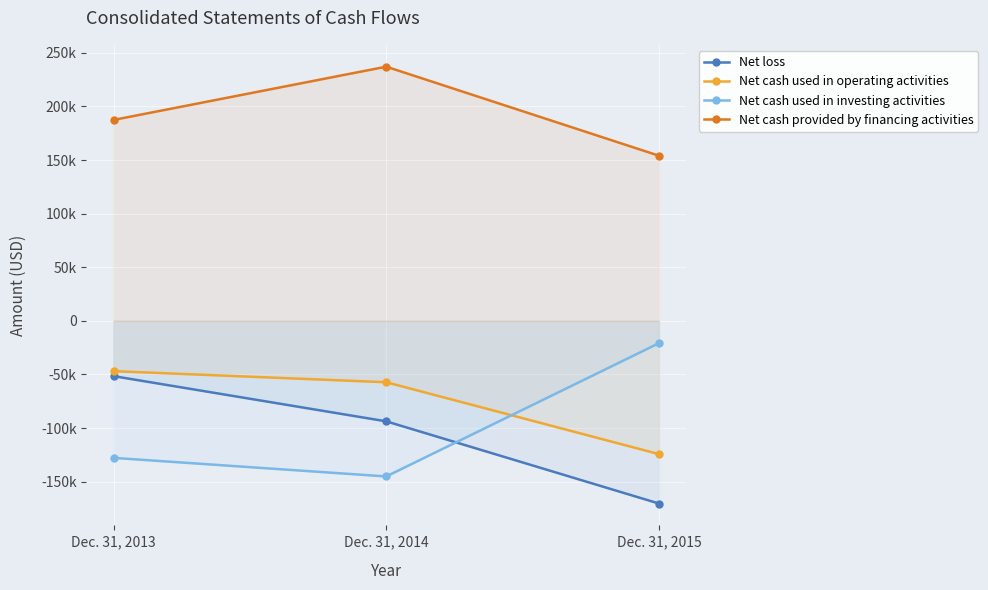

What are all the series names shown in the legend?

Net loss, Net cash used in operating activities, Net cash used in investing activities, Net cash provided by financing activities